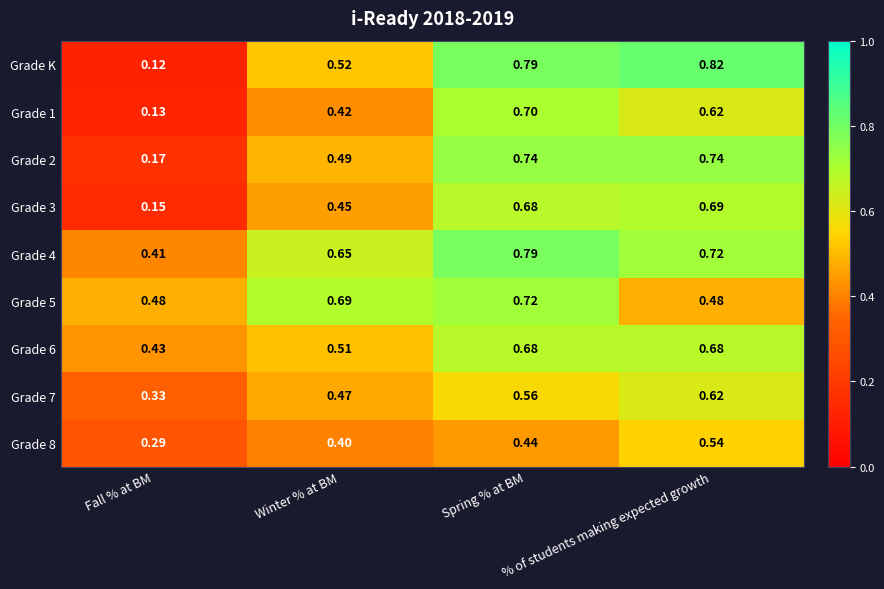

Which series has the widest spread of values?

Grade K